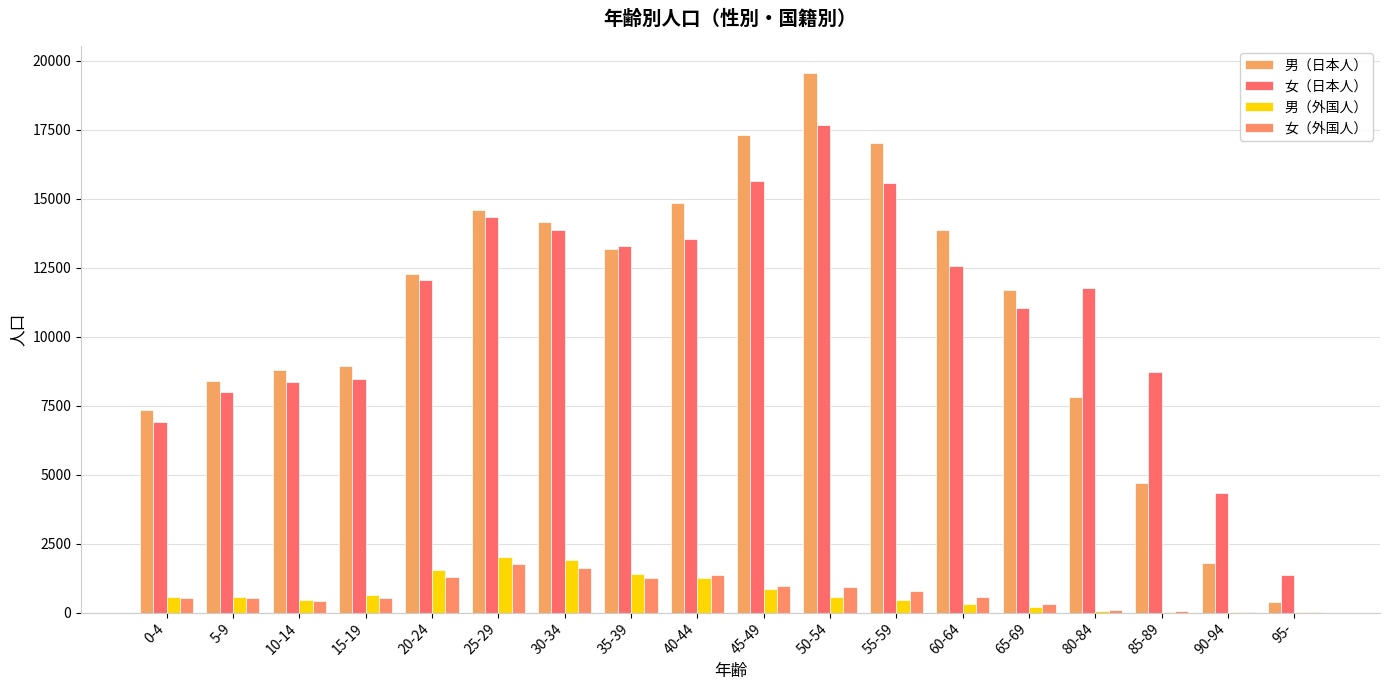

How many groups of bars are there?

18